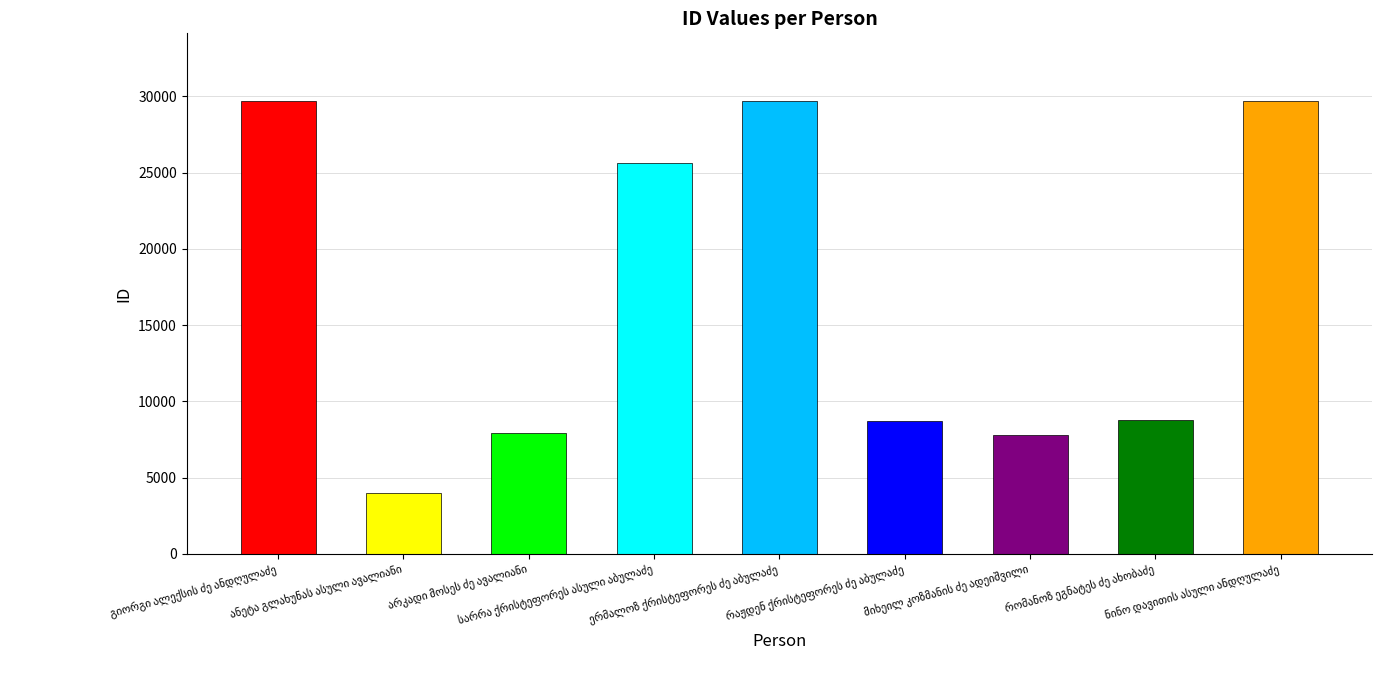

What is the sum of all values?

151936